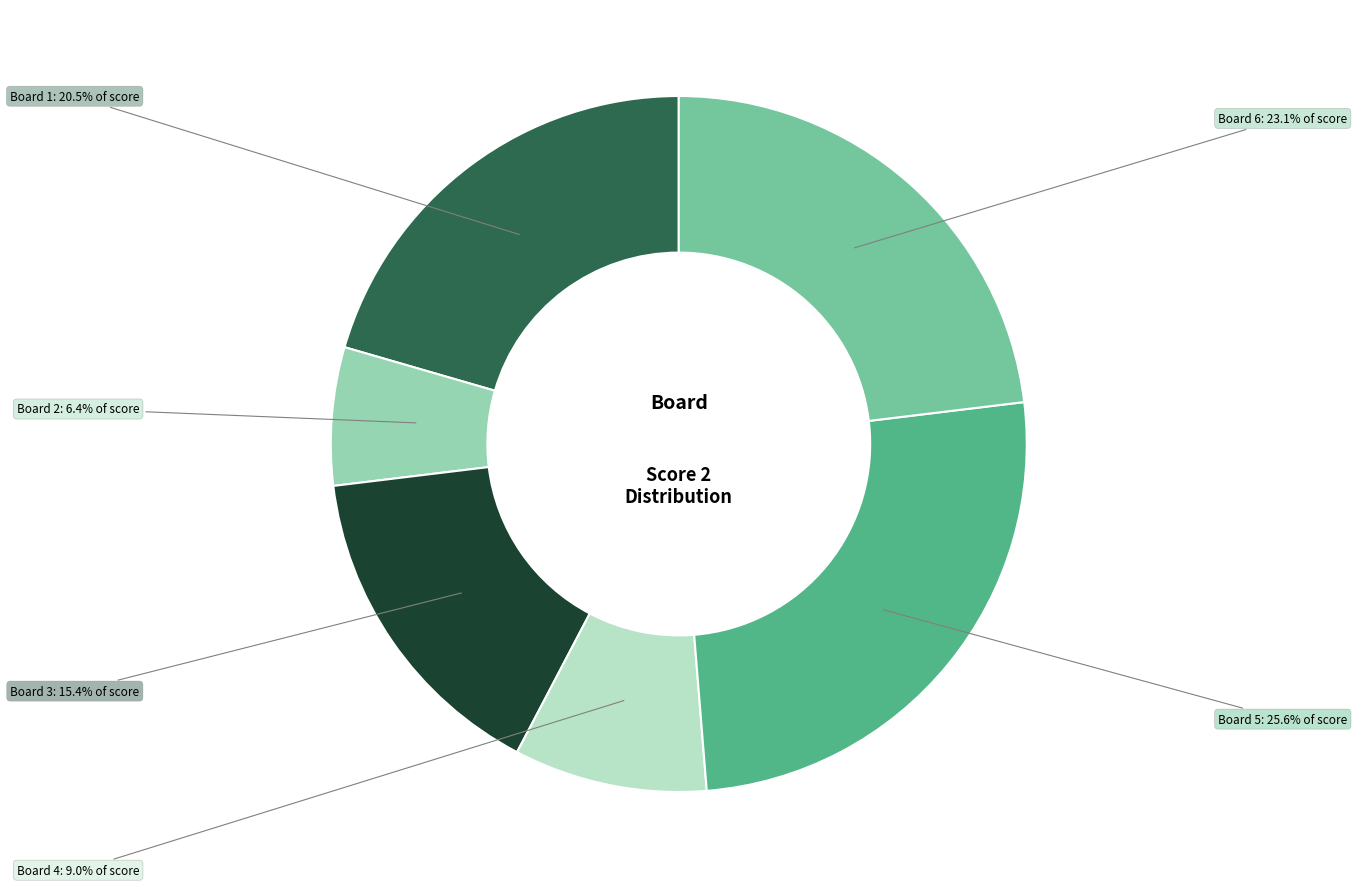

Rank the categories by value from highest to lowest.

Board 5, Board 6, Board 1, Board 3, Board 4, Board 2